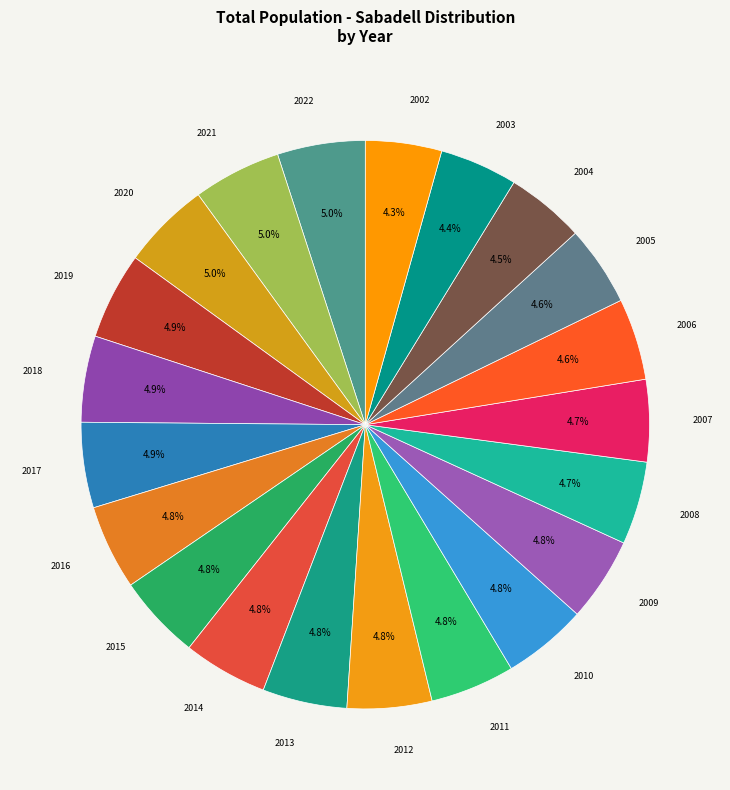

Does any single category account for the majority?

No